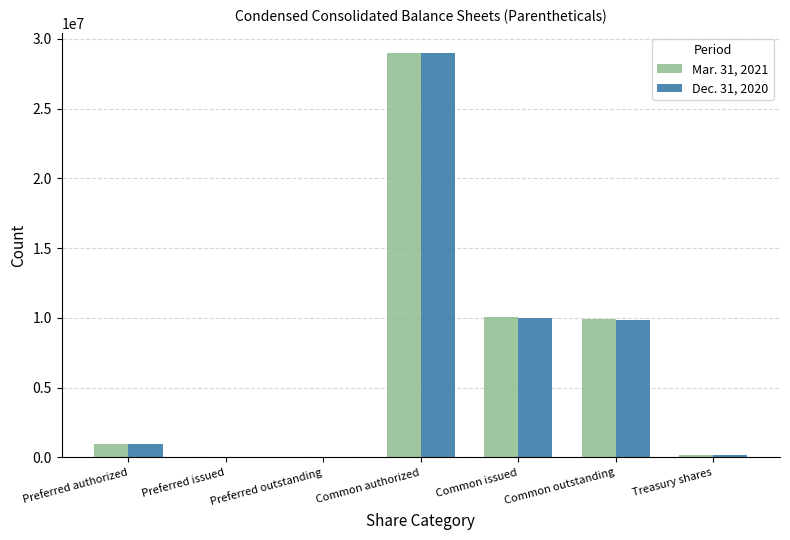

Which category has the highest value in the Mar. 31, 2021 series?

Common authorized